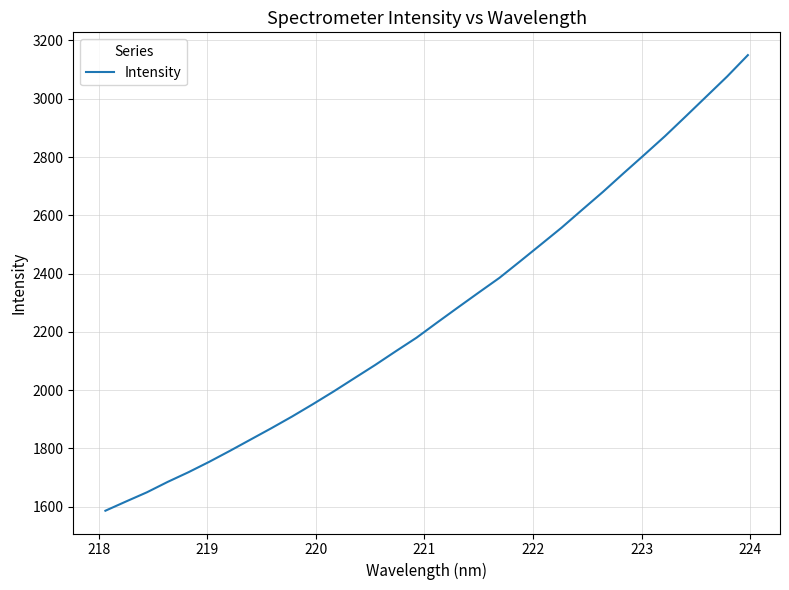

What is the maximum value shown in the chart?

3149.8